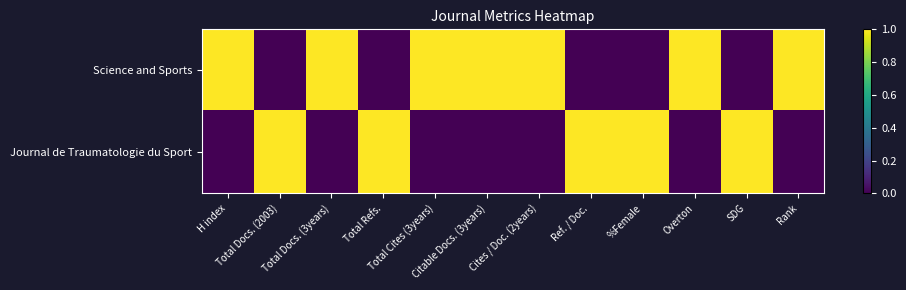

Which series changed the most between Total Refs. and Overton?

Science and Sports